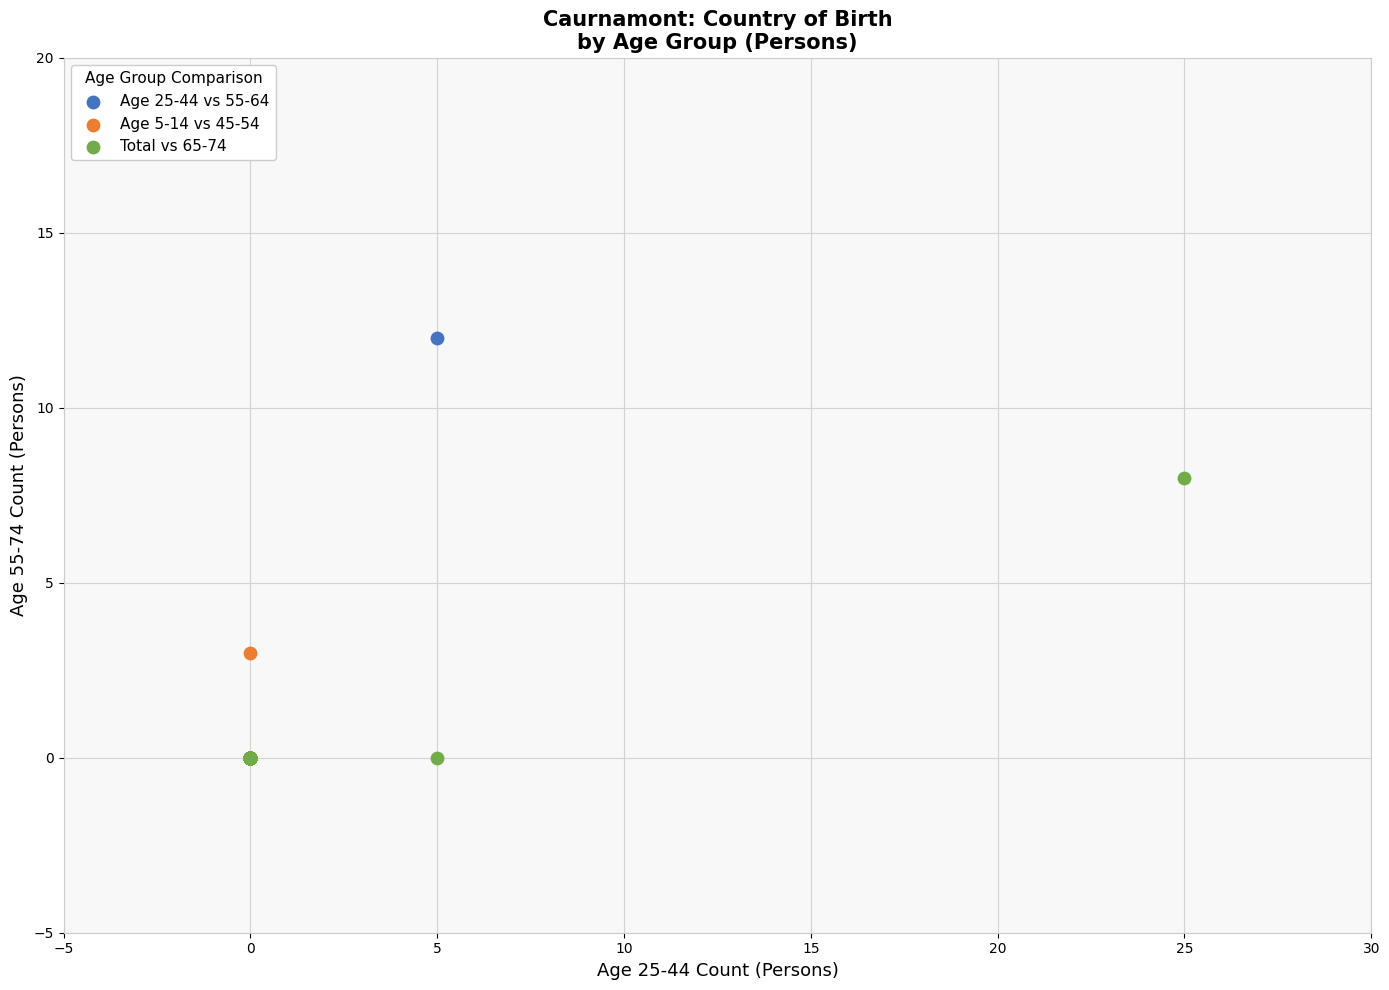

Which series reaches the maximum Y coordinate?

Age 25-44 vs 55-64